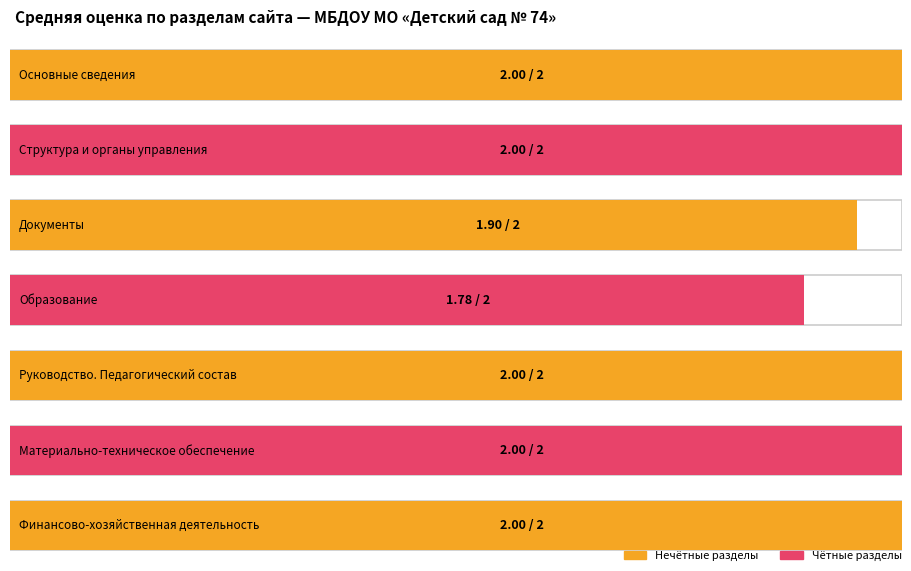

Rank the categories by value from lowest to highest.

Образование, Документы, Материально-техническое обеспечение, Структура и органы управления, Финансово-хозяйственная деятельность, Руководство. Педагогический состав, Основные сведения